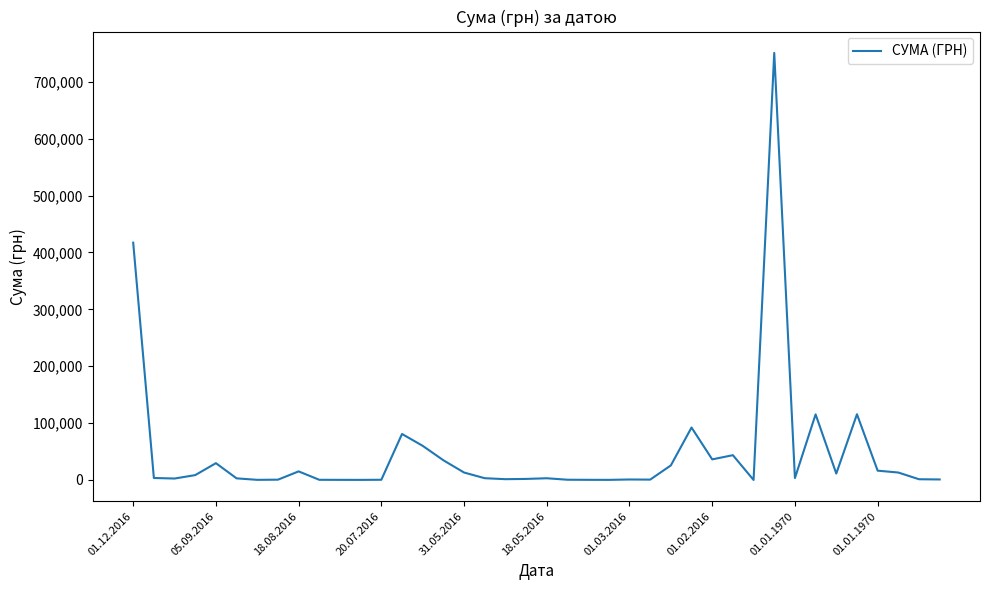

What is the maximum value shown in the chart?

750693.9